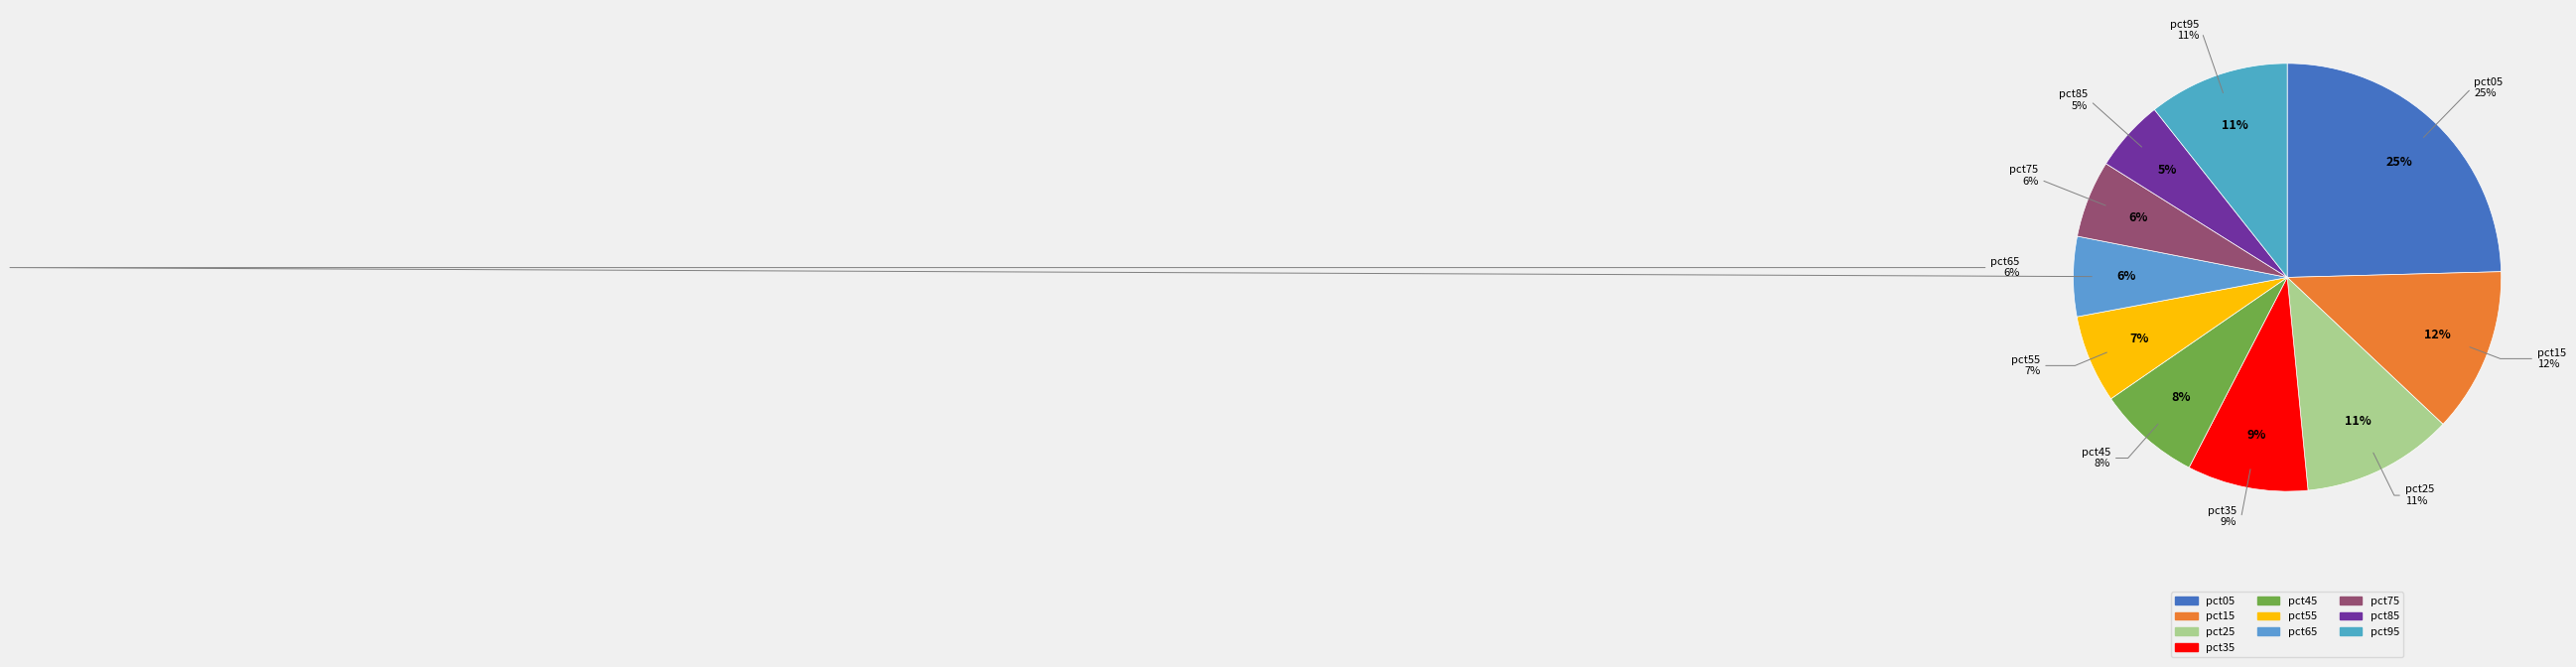

Combined, do pct85 and pct45 account for over 50%?

No